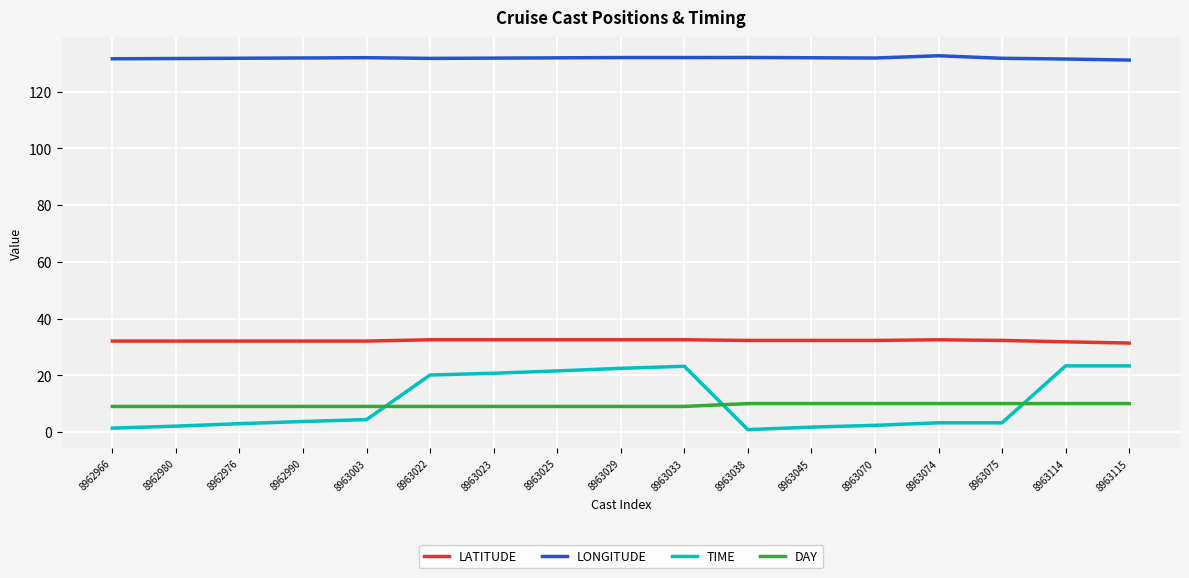

Count the number of categories in the chart.

17